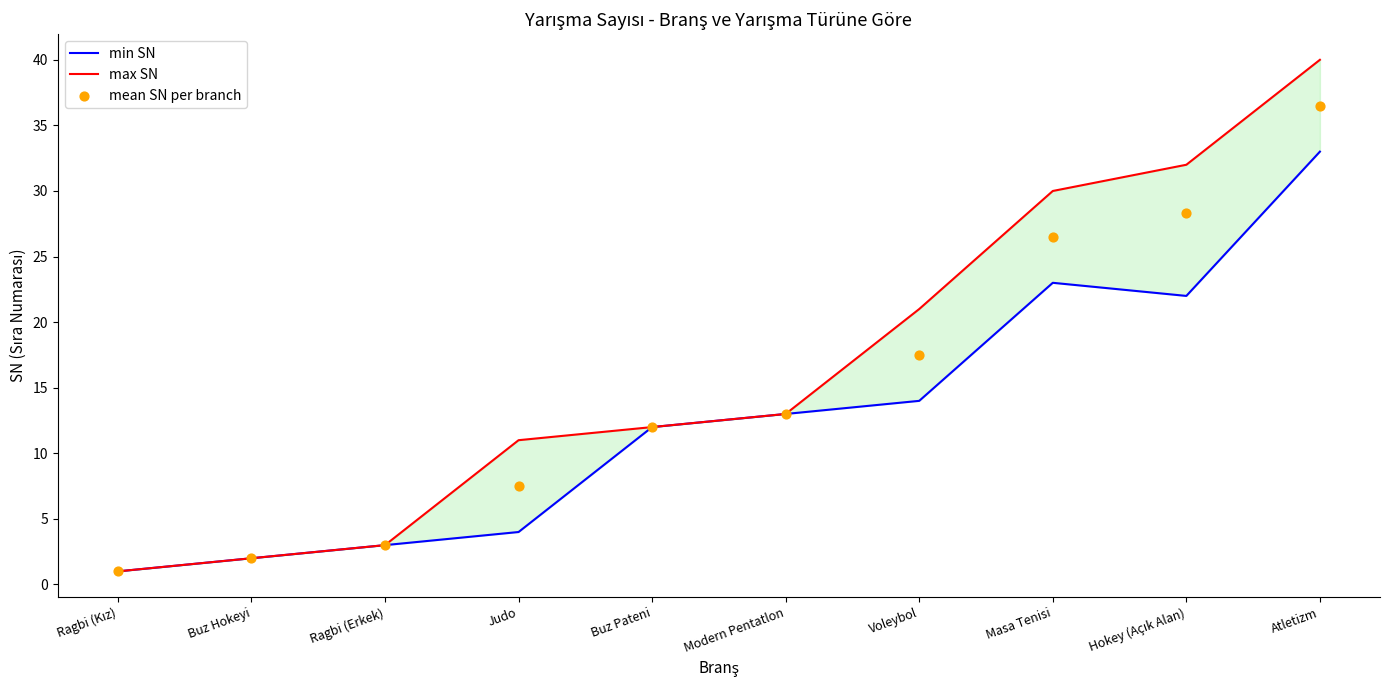

What are all the series names shown in the legend?

min SN, max SN, mean SN per branch